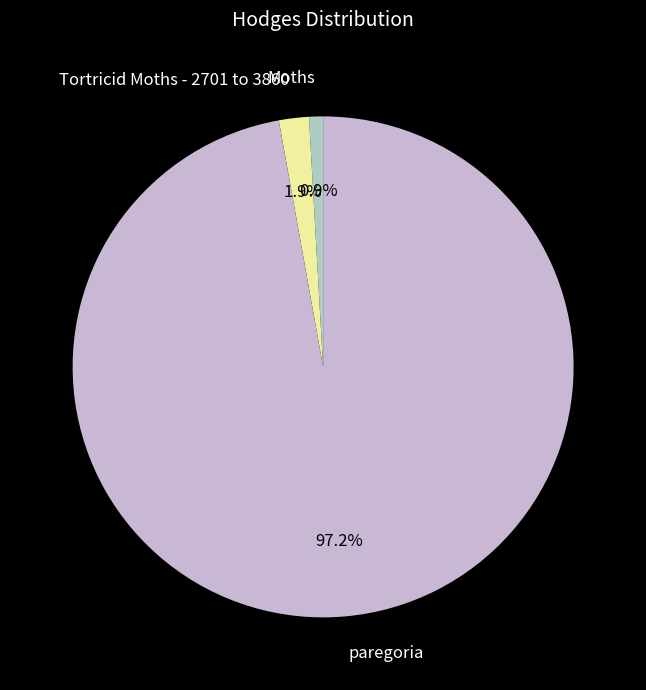

To the nearest percent, what is the average slice percentage?

33%